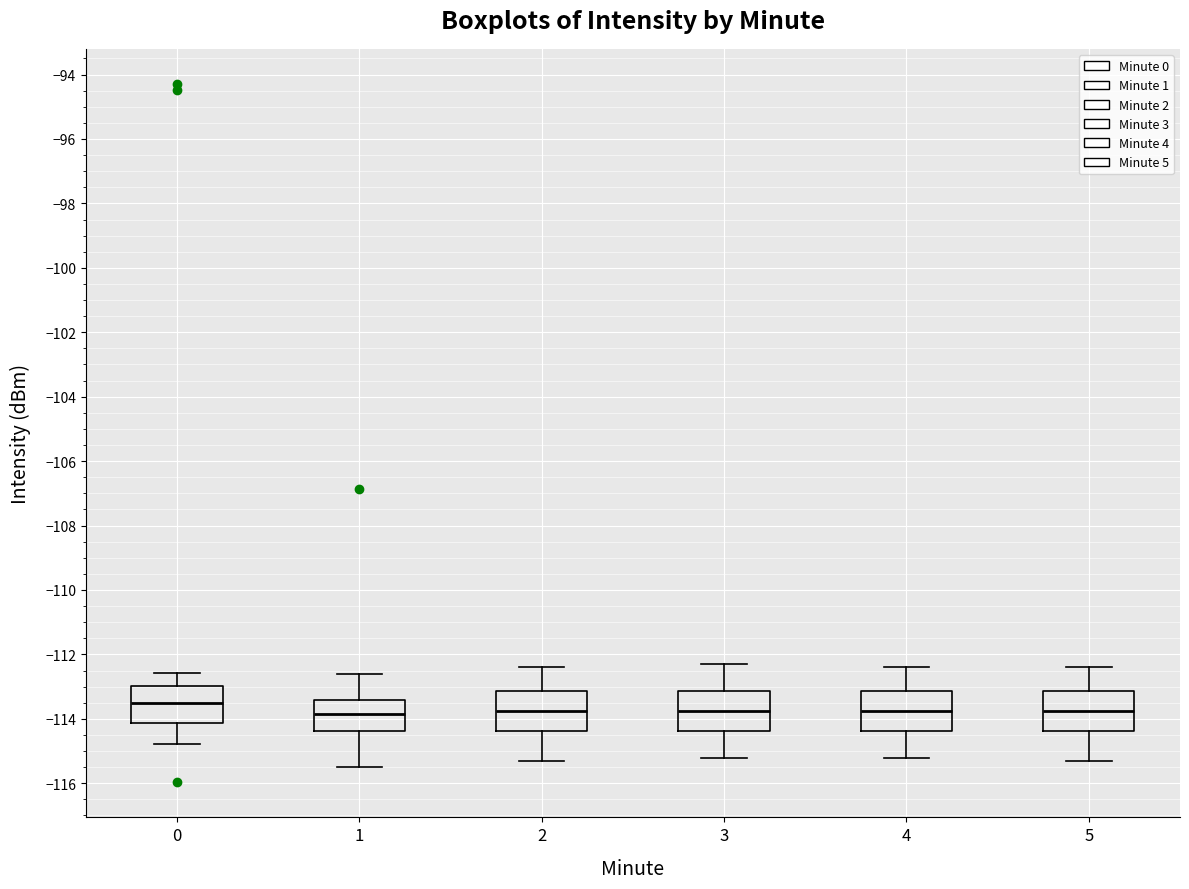

Which box has the highest median line?

0